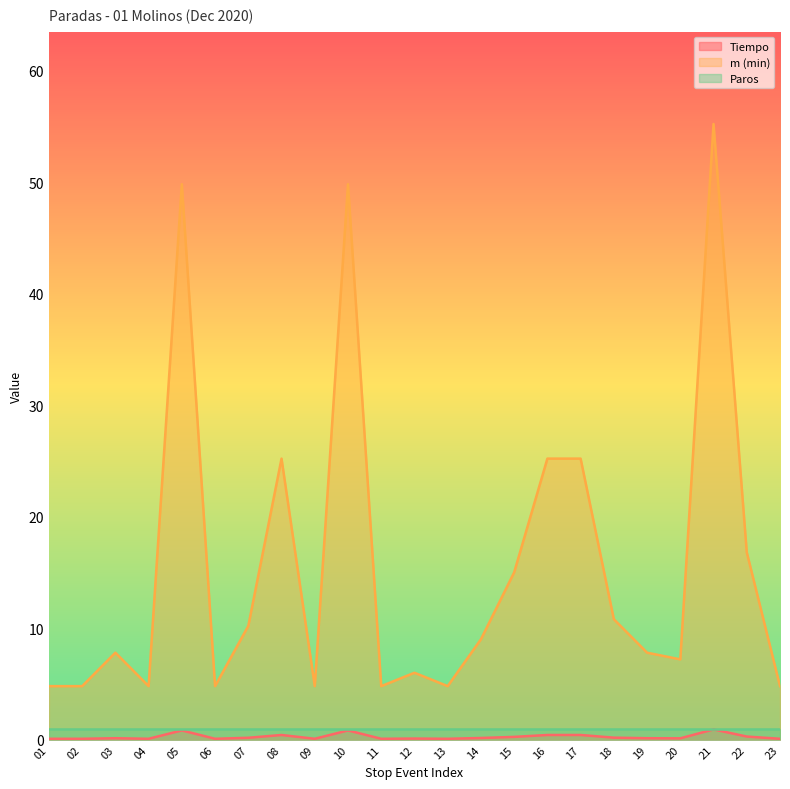

What is the value of the Tiempo point at the 19th from the left?

0.1